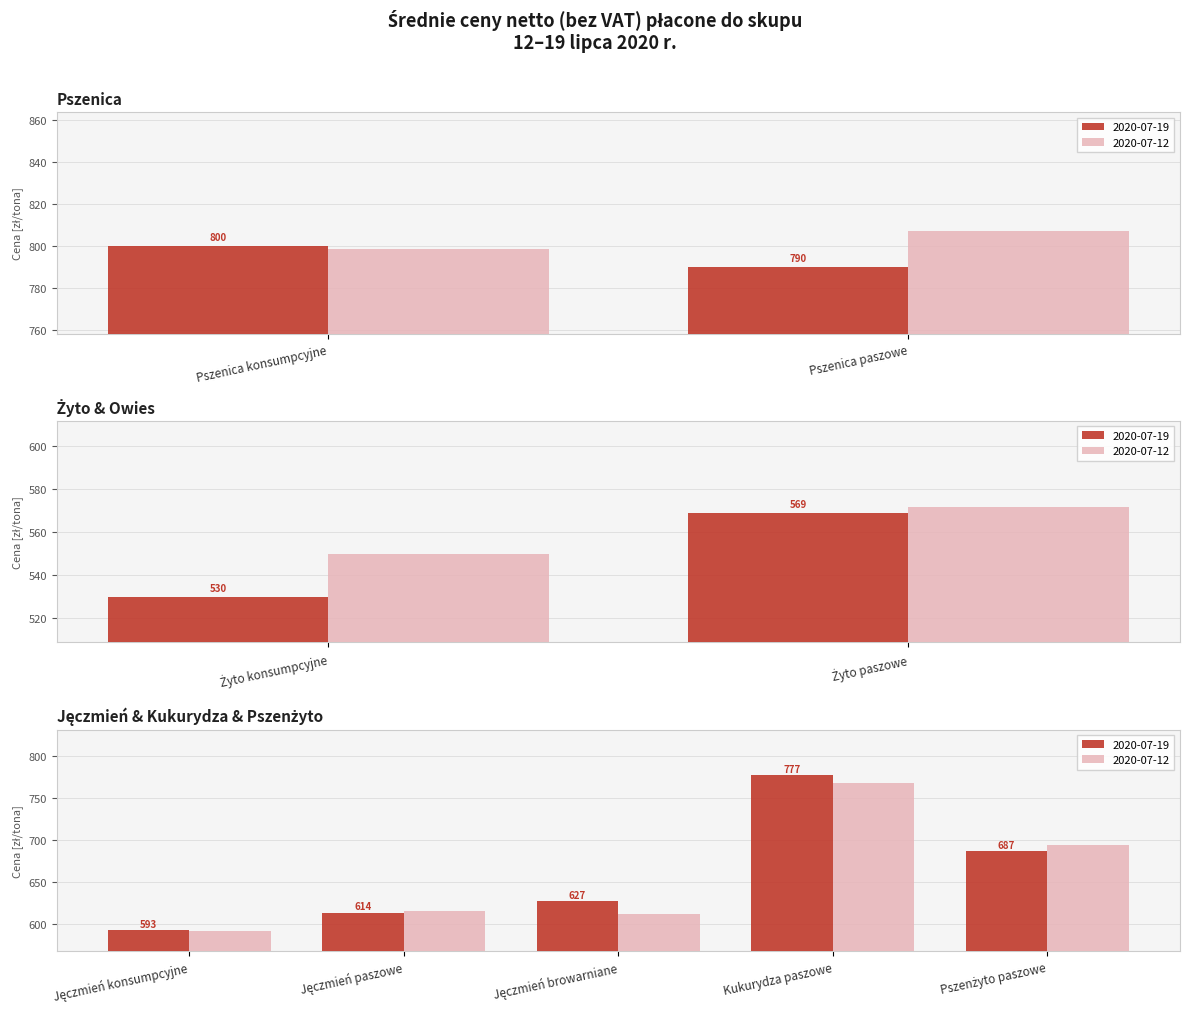

Which series has the largest range (max minus min)?

2020-07-19